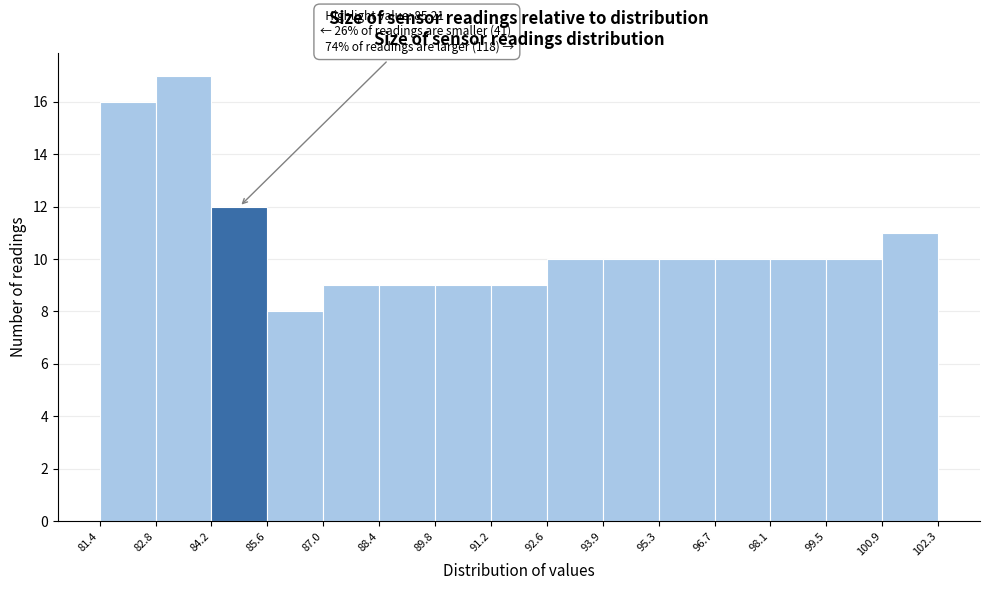

Which range on the x-axis has the tallest bar?

82.8 to 84.2